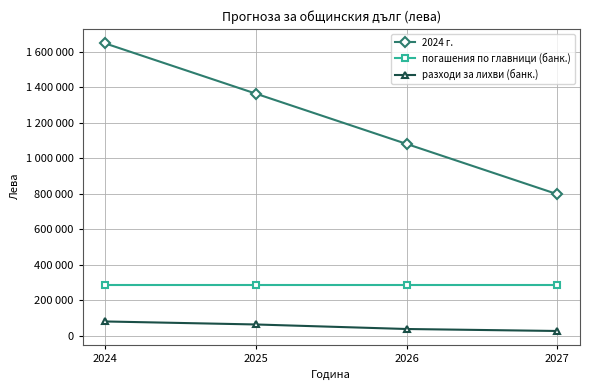

Reading right to left, what are all the values shown in this chart?

2024 г.: 2027=796961	2026=1080269	2025=1363577	2024=1646885
погашения по главници (банк.): 2027=283308	2026=283308	2025=283308	2024=283308
разходи за лихви (банк.): 2027=26300	2026=37524	2025=63033	2024=80000